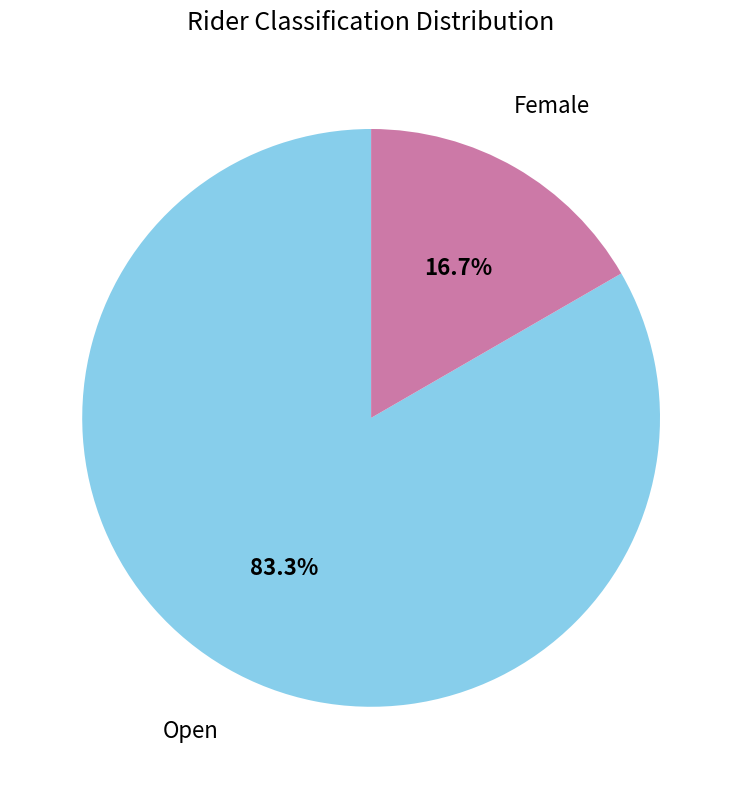

Rank the categories by value from lowest to highest.

Female, Open